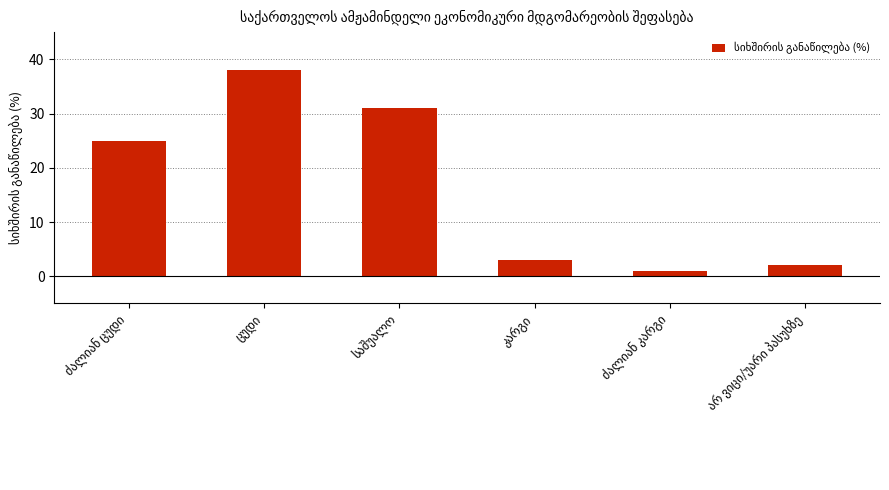

What is the maximum value shown in the chart?

38